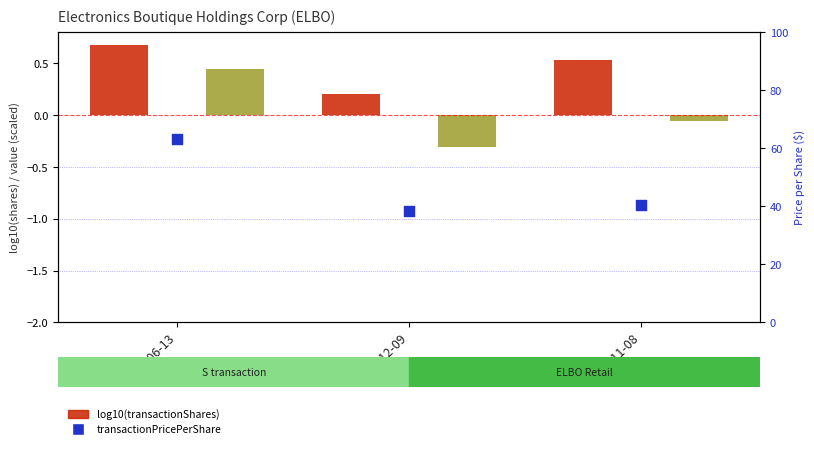

At how many categories does at least one series exceed 40?

2